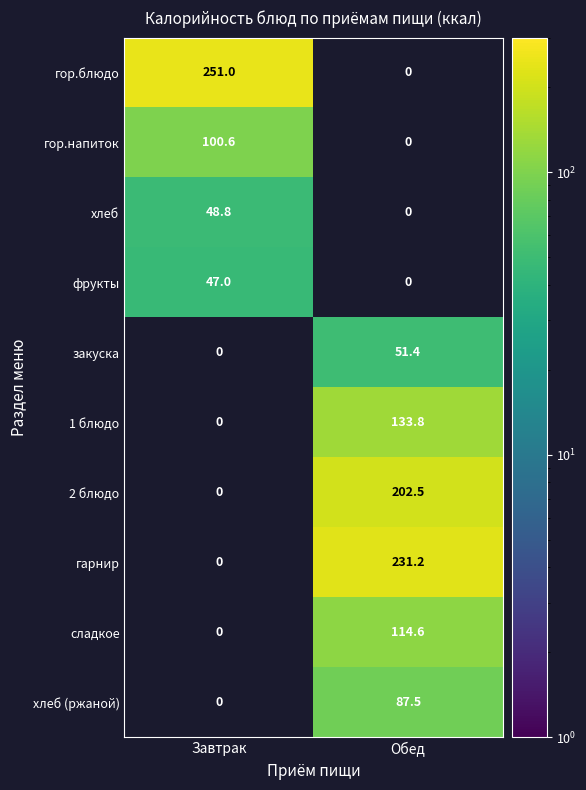

Is the value of хлеб at Завтрак greater than the value of гор.блюдо at Завтрак?

No